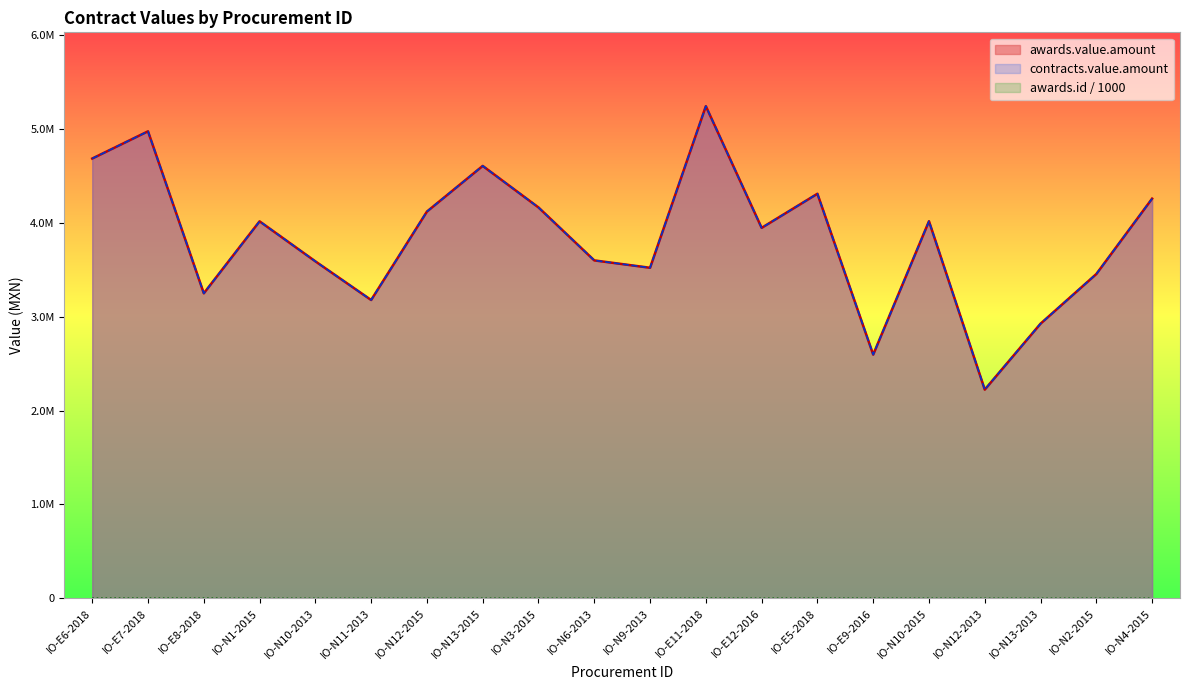

At which category is the sum across all series the highest?

IO-E11-2018